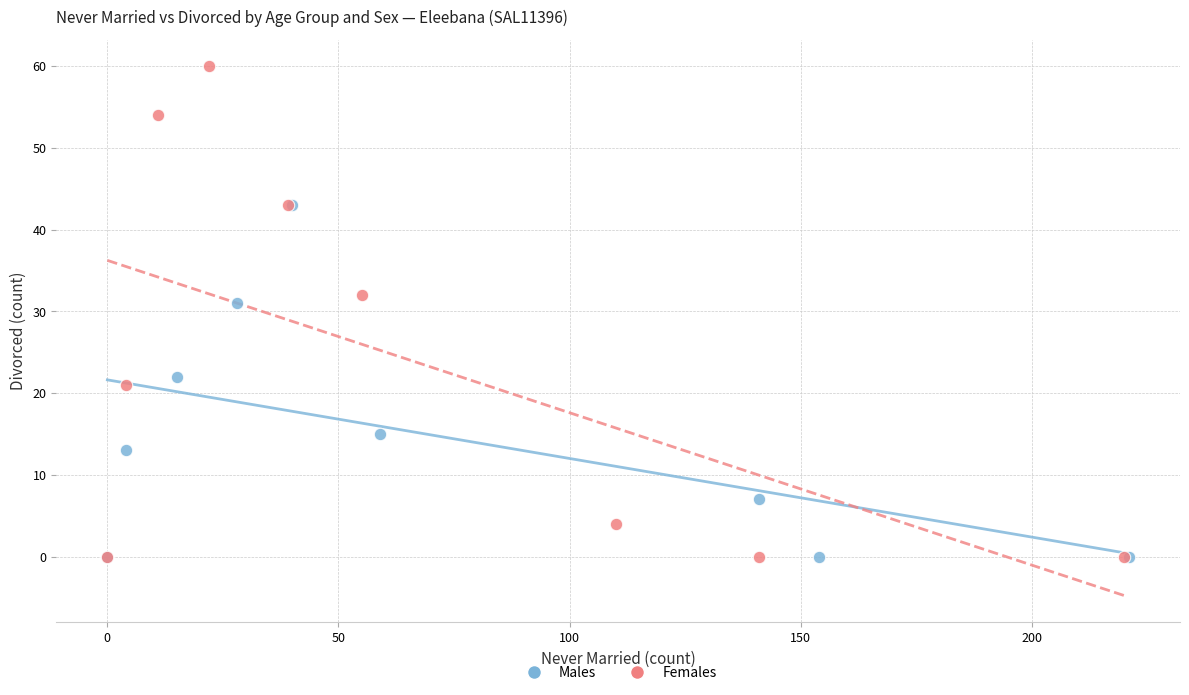

Which series has the largest Y range (max minus min)?

Females